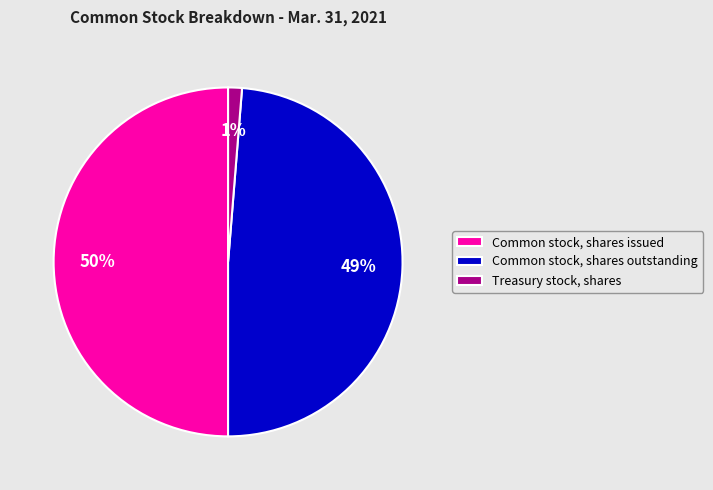

Between Common stock, shares outstanding and Common stock, shares issued, which is larger?

Common stock, shares issued